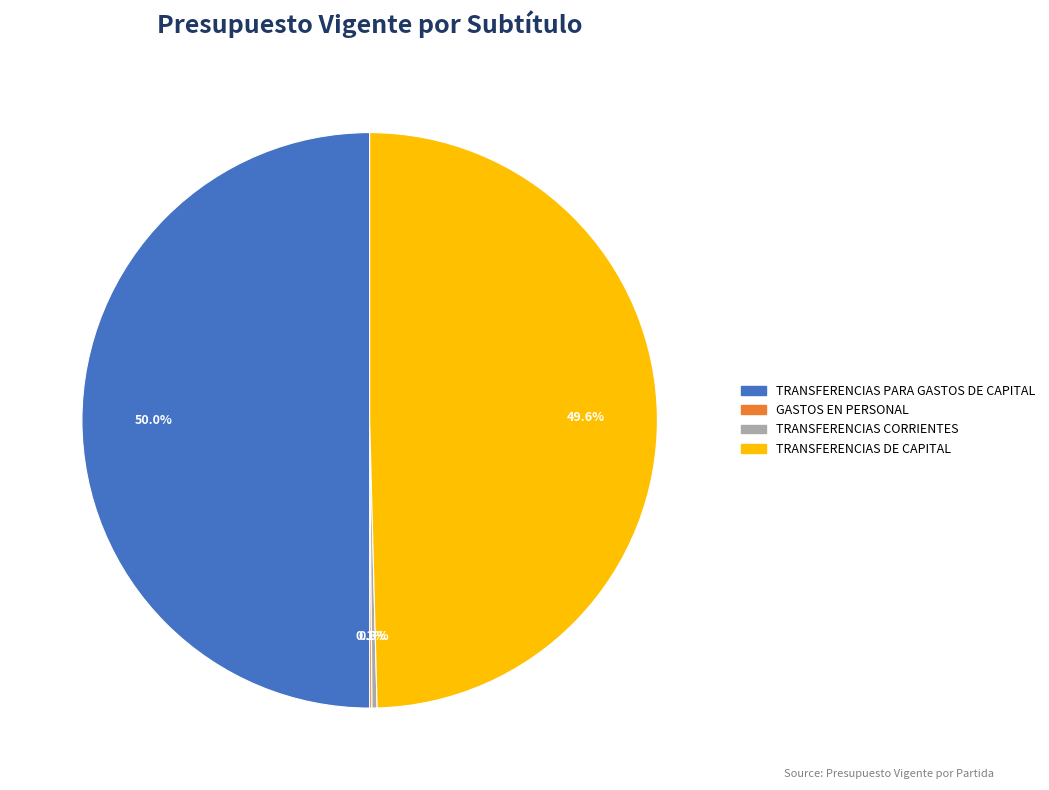

Does TRANSFERENCIAS CORRIENTES represent more than half of the total?

No